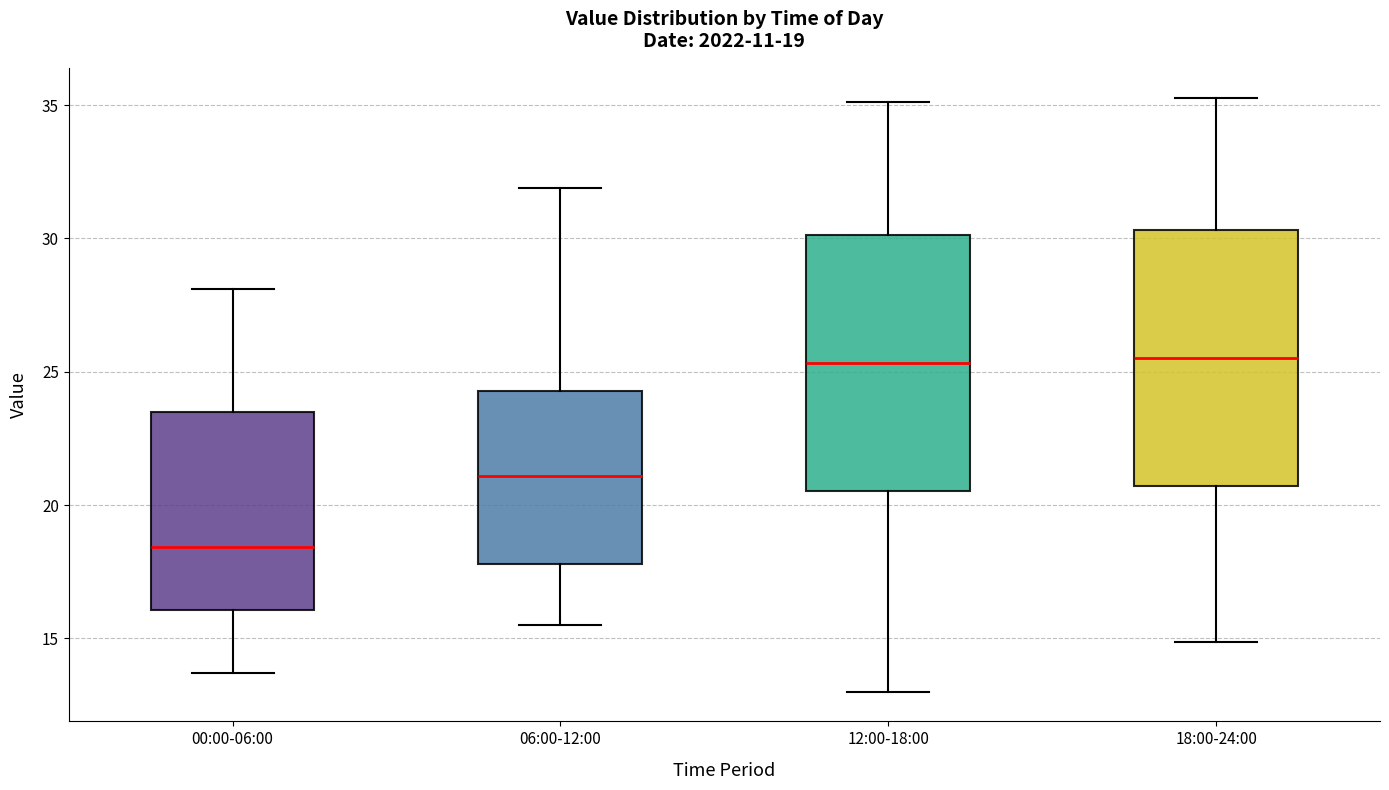

Which box's median line is the lowest?

00:00-06:00